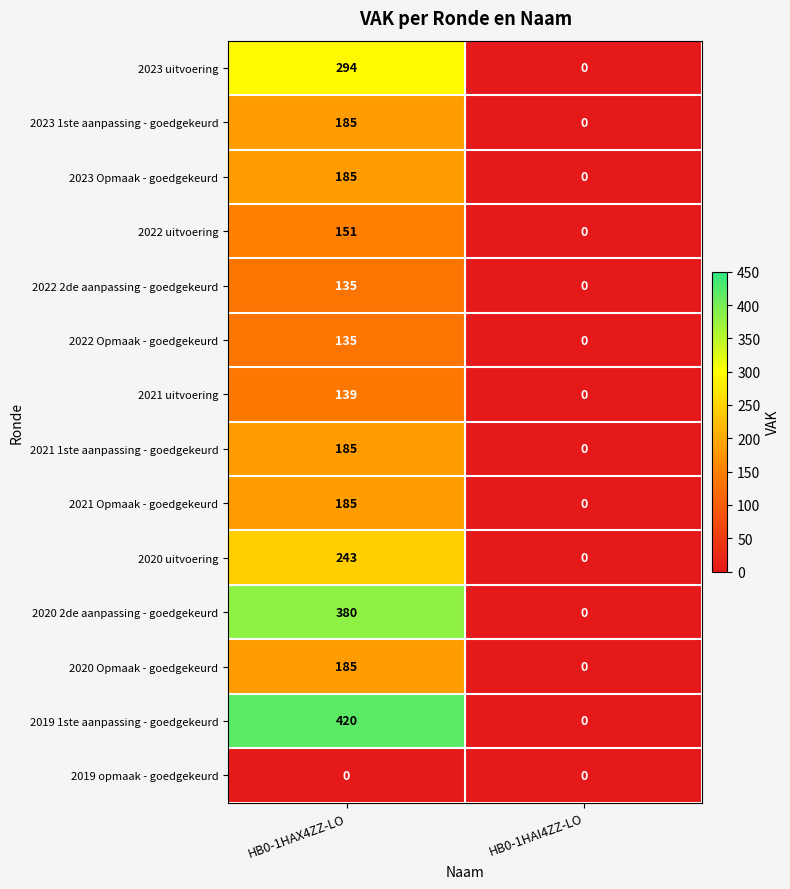

List the labels in order of 2023 1ste aanpassing - goedgekeurd value, largest first.

HB0-1HAX4ZZ-LO, HB0-1HAI4ZZ-LO